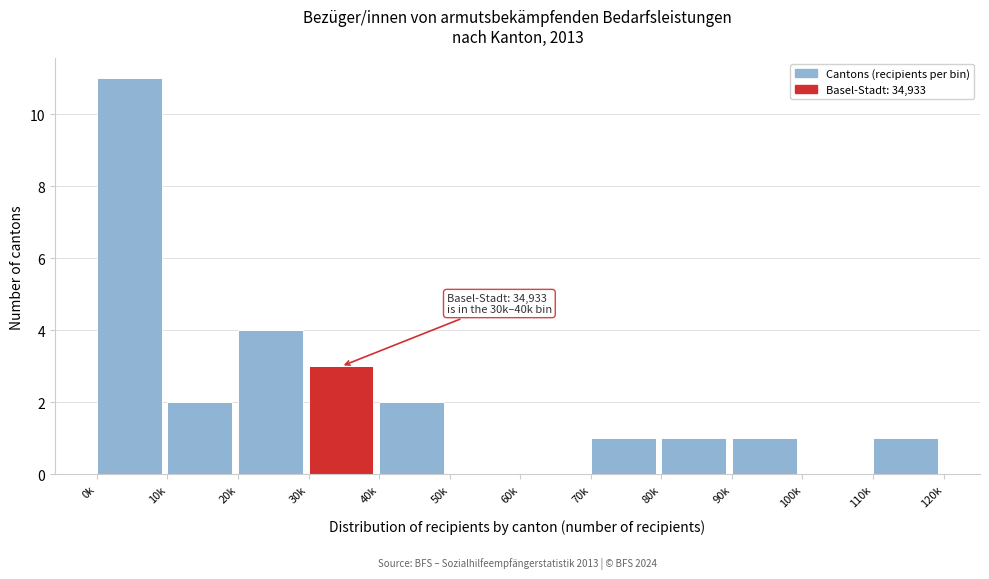

Reading left to right, list all the values displayed in this chart.

0k=11	10k=2	20k=4	30k=3	40k=2	50k=0	60k=0	70k=1	80k=1	90k=1	100k=0	110k=1